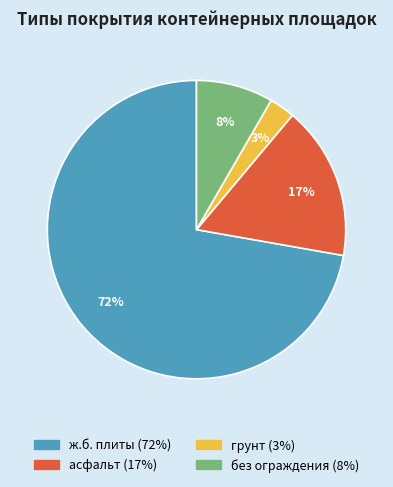

How many slices are in this pie chart?

4